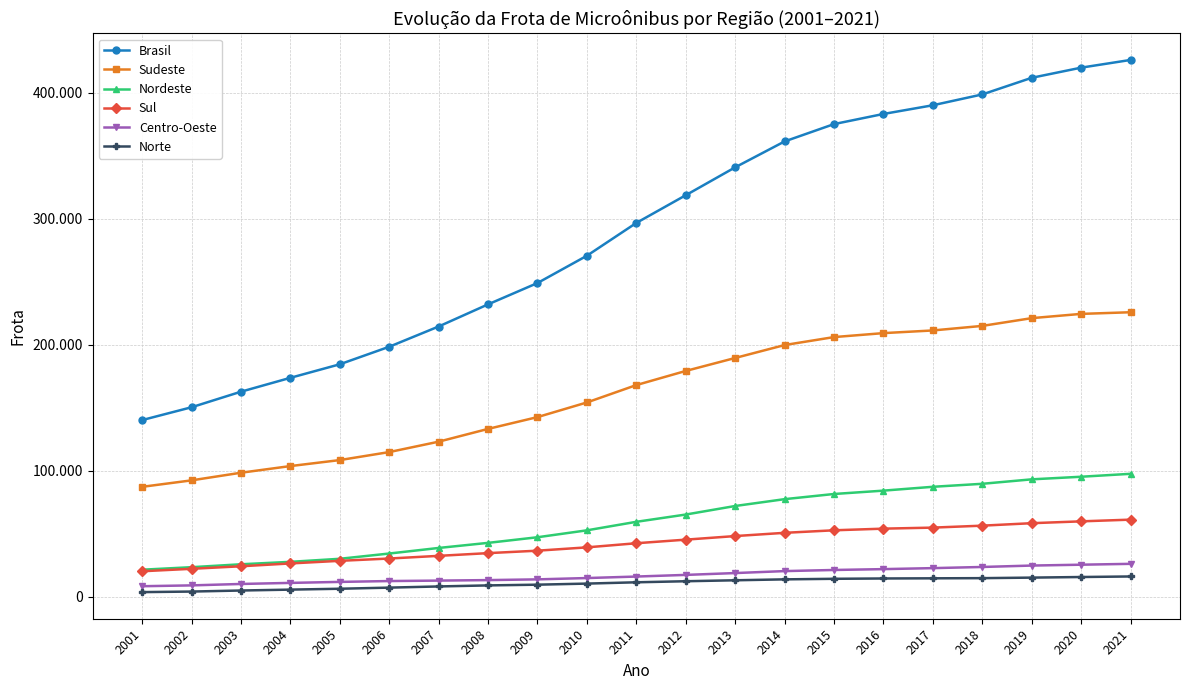

Reading right to left, what are all the values shown in this chart?

Brasil: 426229	420105	412046	398839	390235	383325	375274	361501	340928	318762	296761	270693	249016	232073	214483	198393	184463	173716	162684	150330	140135
Sudeste: 225813	224501	221124	214967	211347	209228	206081	199760	189484	179182	167957	154153	142519	133141	122986	114731	108375	103610	98324	92260	87120
Nordeste: 97470	95143	93077	89538	87158	84106	81441	77334	71905	65111	59338	52570	47077	42613	38570	34144	29966	27540	25605	23290	21286
Sul: 61063	59705	58244	56280	54730	53907	52602	50591	48014	45169	42316	39044	36406	34462	32295	30176	28344	26271	24024	22007	20062
Centro-Oeste: 25959	25267	24589	23466	22547	21756	21080	20189	18630	17167	15856	14665	13615	13035	12638	12281	11607	10819	9964	8835	8179
Norte: 15924	15489	15012	14588	14453	14328	14070	13627	12895	12133	11294	10261	9399	8822	7994	7061	6171	5476	4767	3938	3488